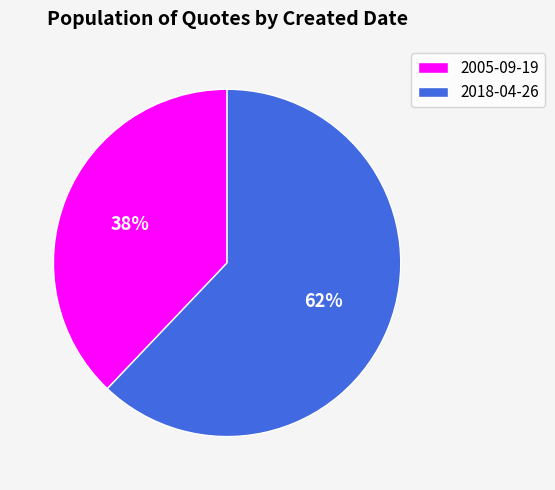

Does 2018-04-26 represent more than half of the total?

Yes